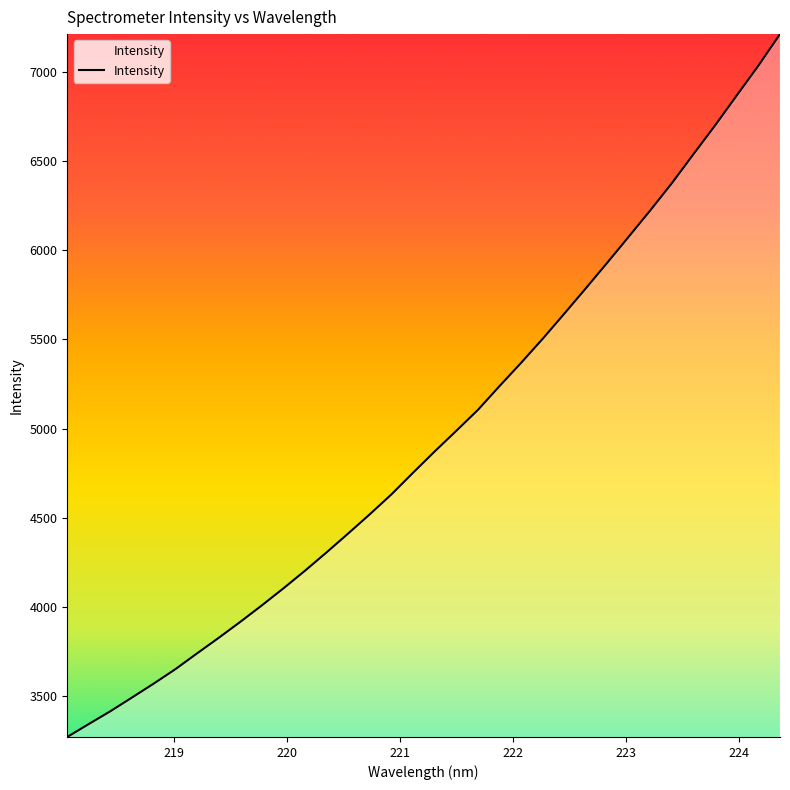

What is the difference between the maximum and minimum values?

3944.1